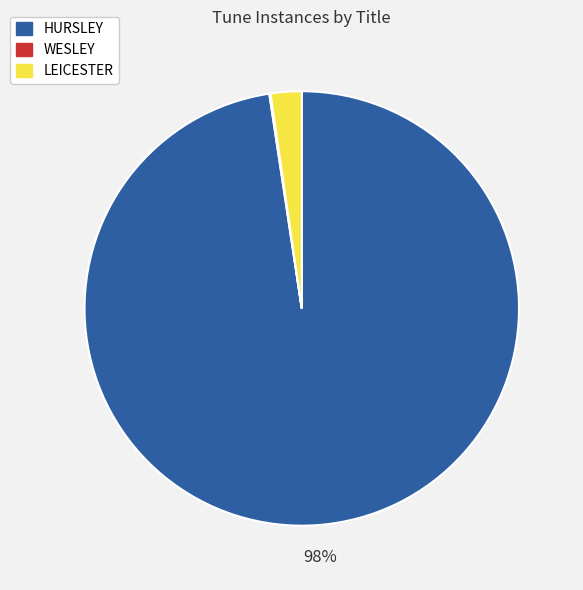

What is the largest slice in the pie chart?

HURSLEY